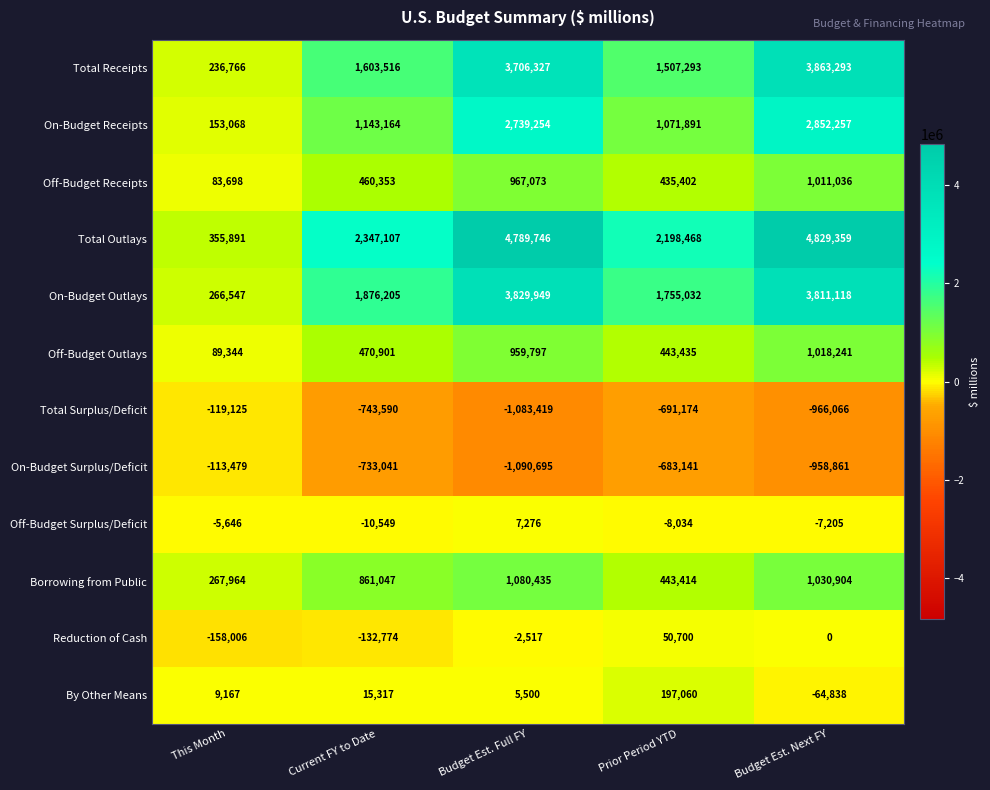

How many data points in Off-Budget Surplus/Deficit are above -7205?

2